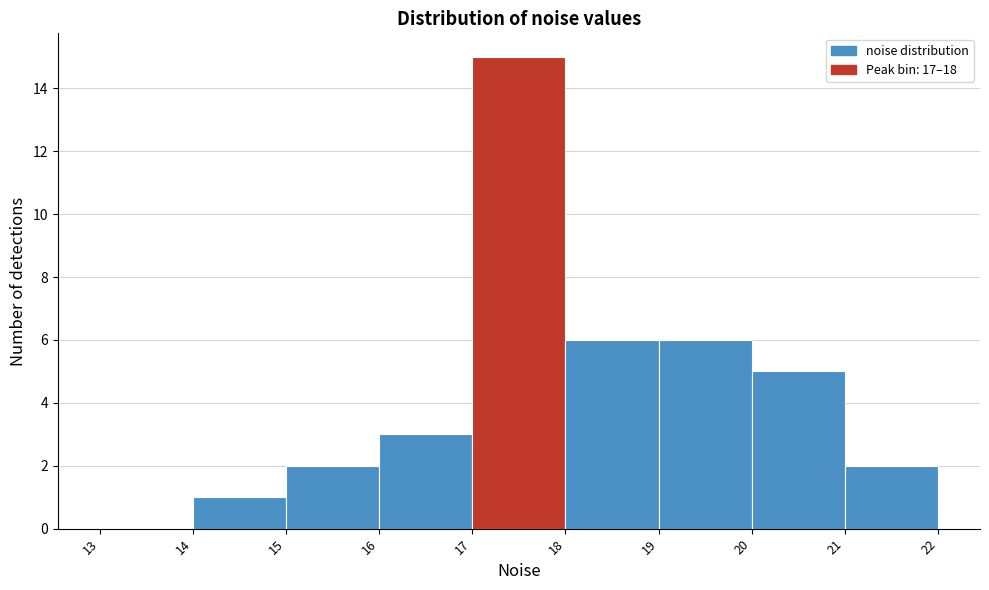

Reading left to right, list every bar in this chart as the range it spans on the x-axis followed by its height. The values are not printed on the chart, so give them approximately, as read against the axis.

13 to 14: 0
14 to 15: 1
15 to 16: 2
16 to 17: 3
17 to 18: 15
18 to 19: 6
19 to 20: 6
20 to 21: 5
21 to 22: 2